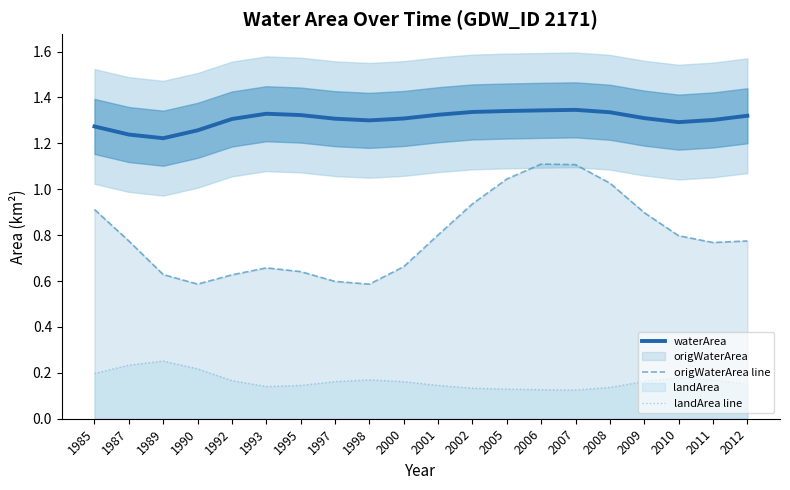

Which category has the highest value in the waterArea series?

2007